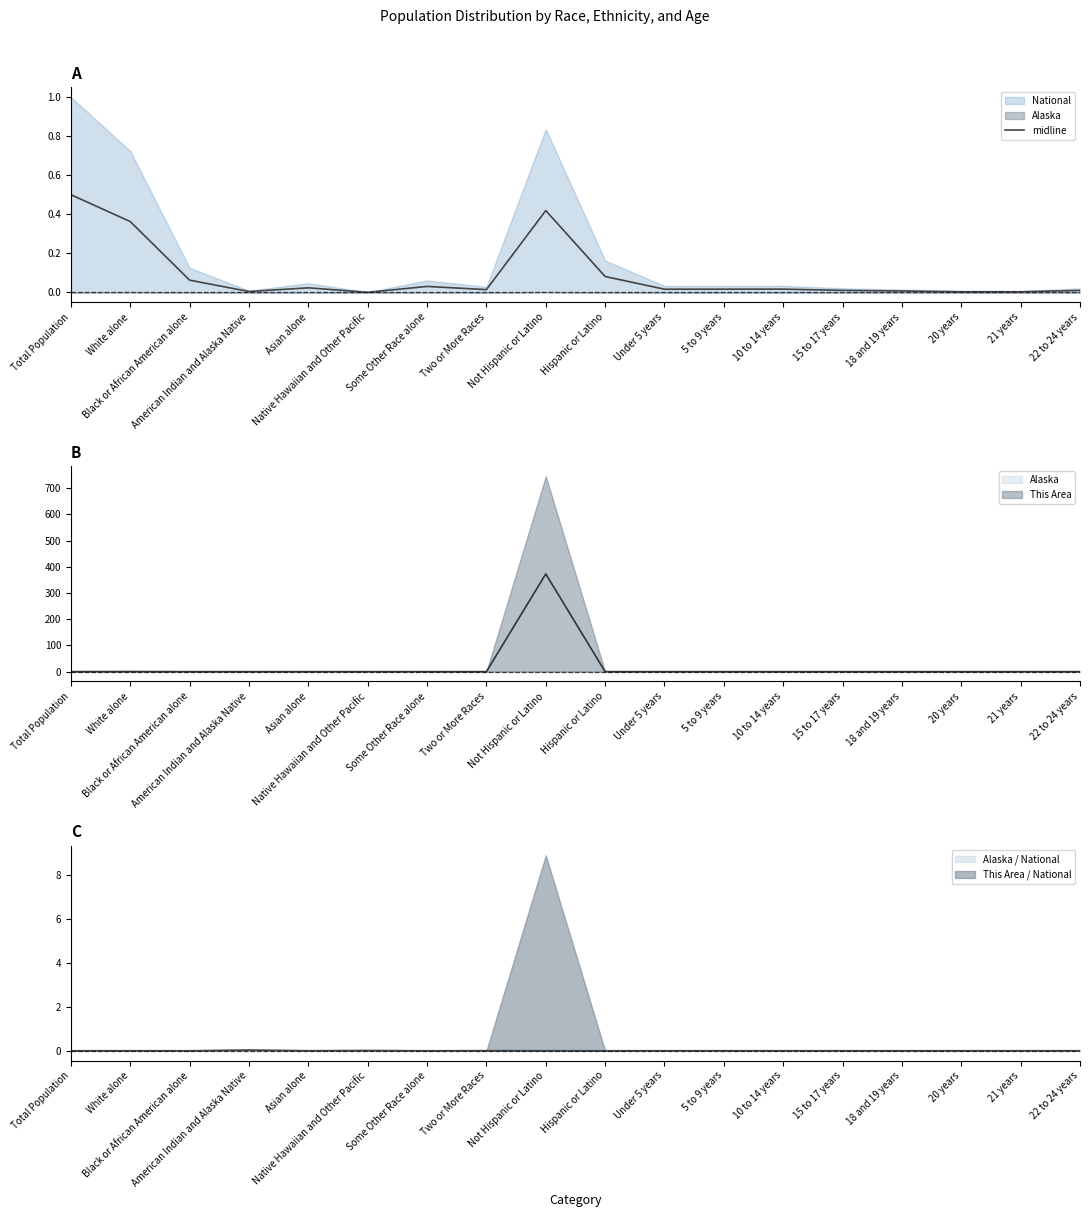

At which label is the value closest to 0?

Native Hawaiian and Other Pacific